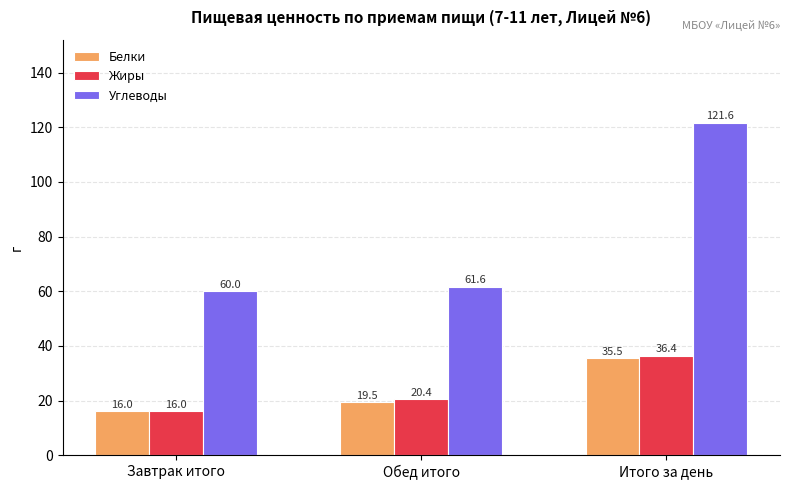

Which series has the largest range (max minus min)?

Углеводы